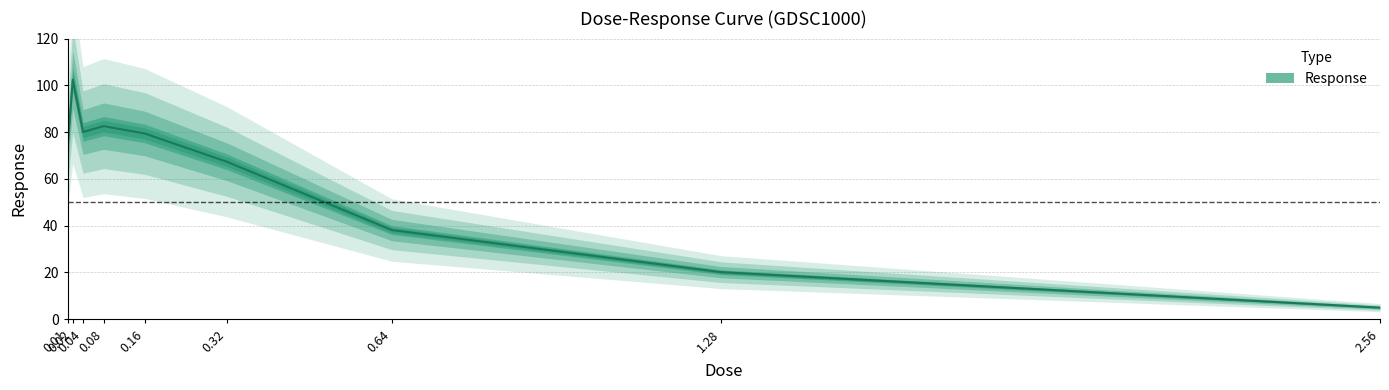

What is the value of the 6th point from the left?

67.3